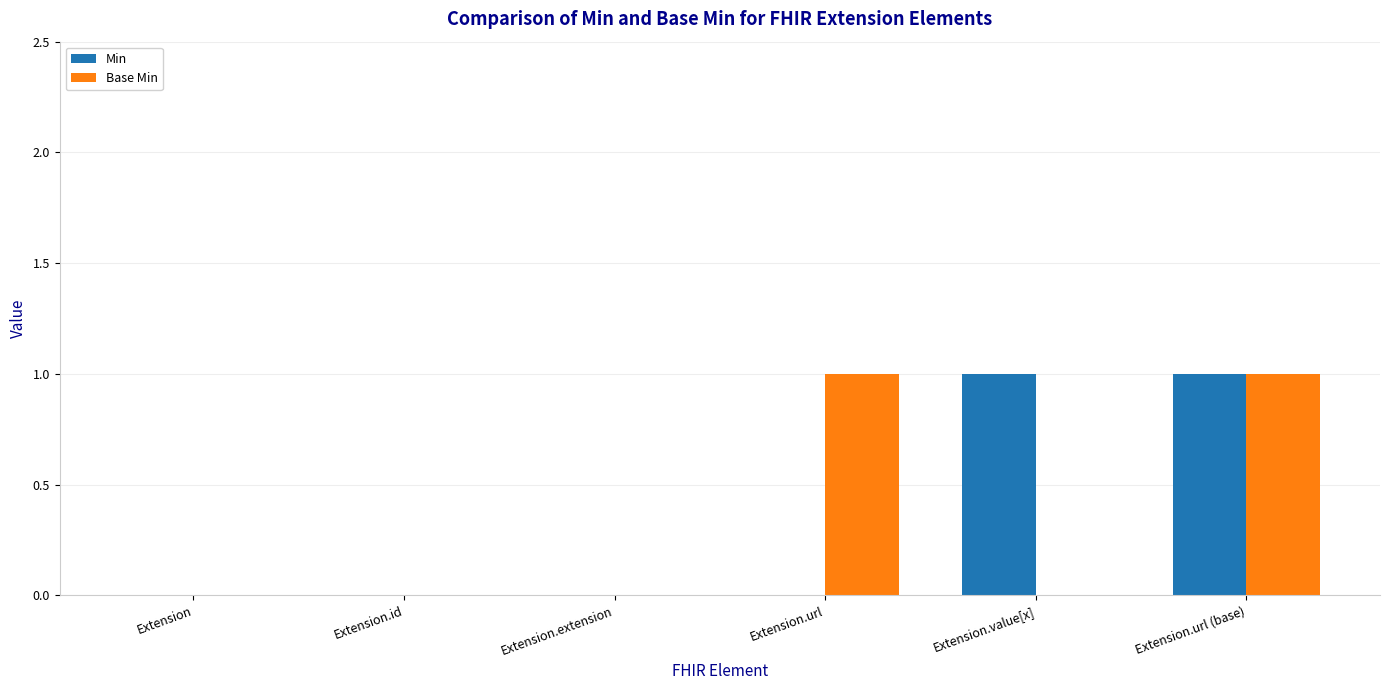

Which series changed the most between Extension.id and Extension.value[x]?

Min